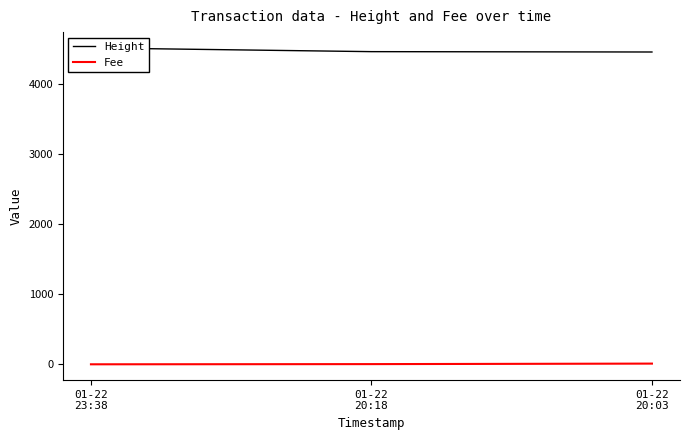

What position from the left is 01-22
20:18?

2